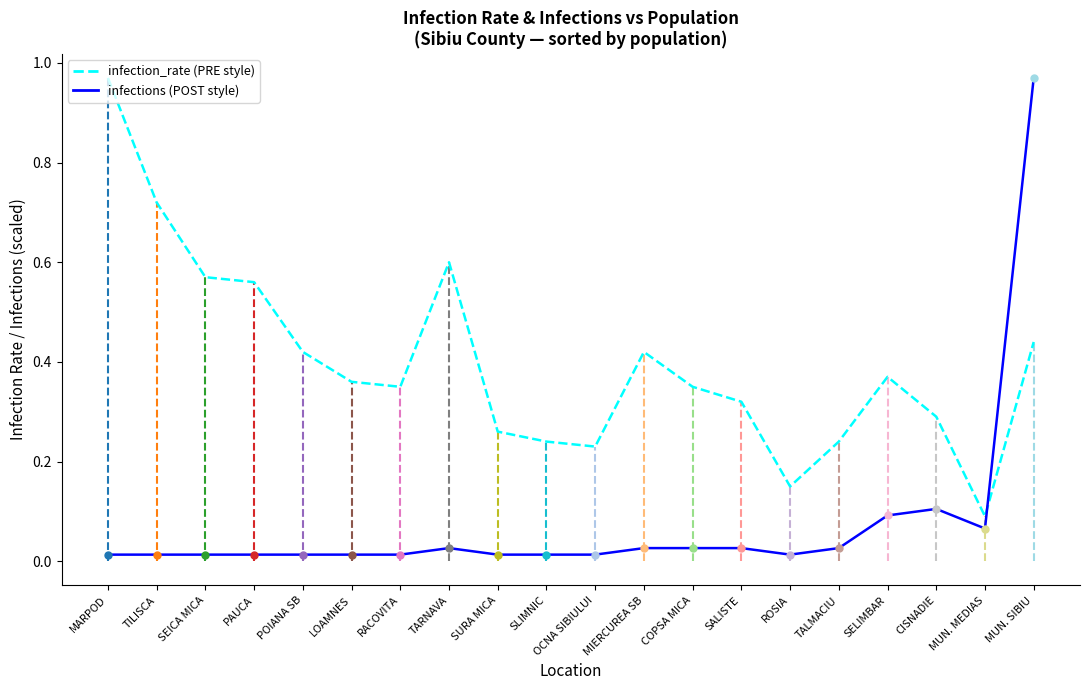

List the labels in order of infections (scaled) value, largest first.

MUN. SIBIU, CISNADIE, SELIMBAR, MUN. MEDIAS, TARNAVA, MIERCUREA SB, COPSA MICA, SALISTE, TALMACIU, MARPOD, TILISCA, SEICA MICA, PAUCA, POIANA SB, LOAMNES, RACOVITA, SURA MICA, SLIMNIC, OCNA SIBIULUI, ROSIA